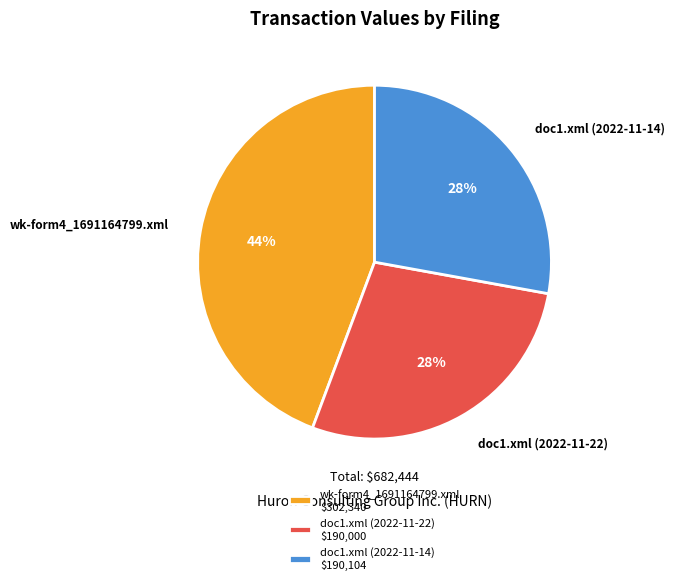

The doc1.xml (2022-11-14) slice represents 28% of the pie. True or false?

True